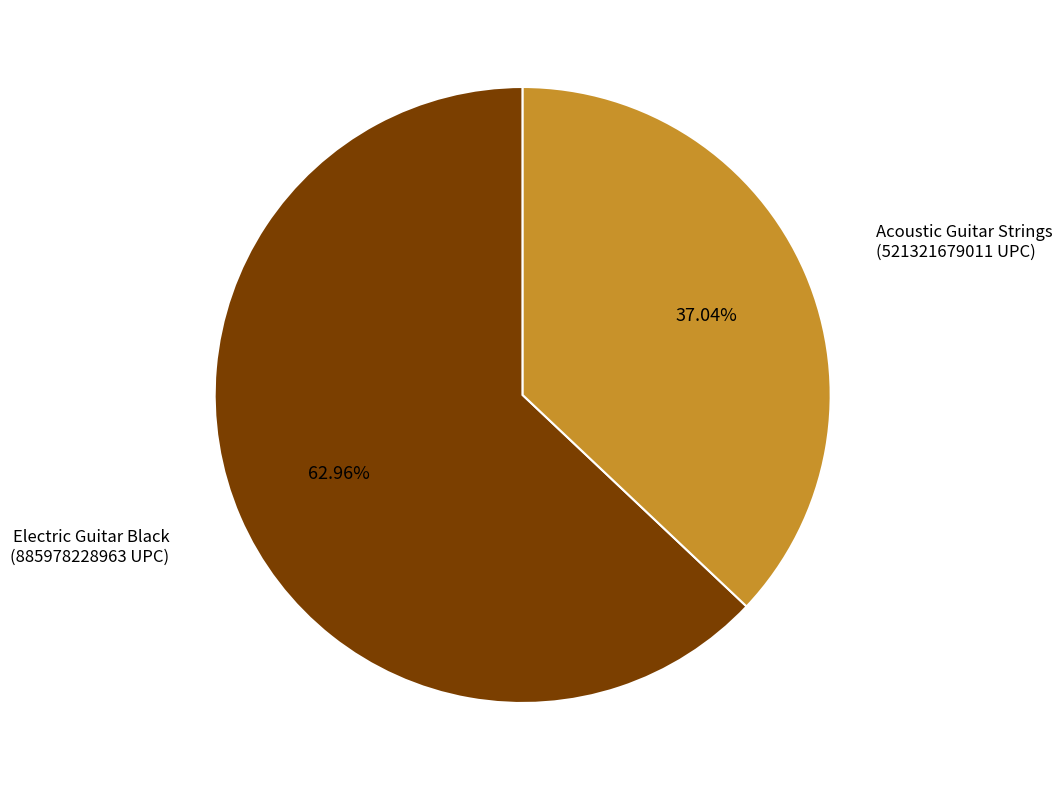

To the nearest percent, what percentage of the pie is Electric Guitar Black?

63%